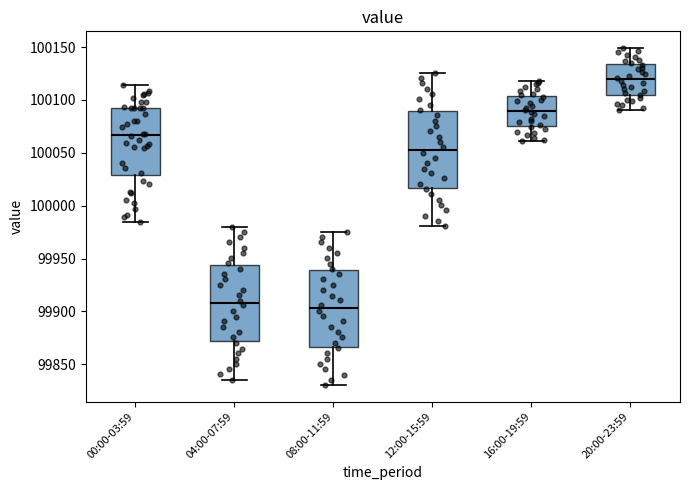

Where does the median line of the box for 08:00-11:59 sit on the y-axis? The values are not printed on the chart, so give them approximately, as read against the axis.

99905